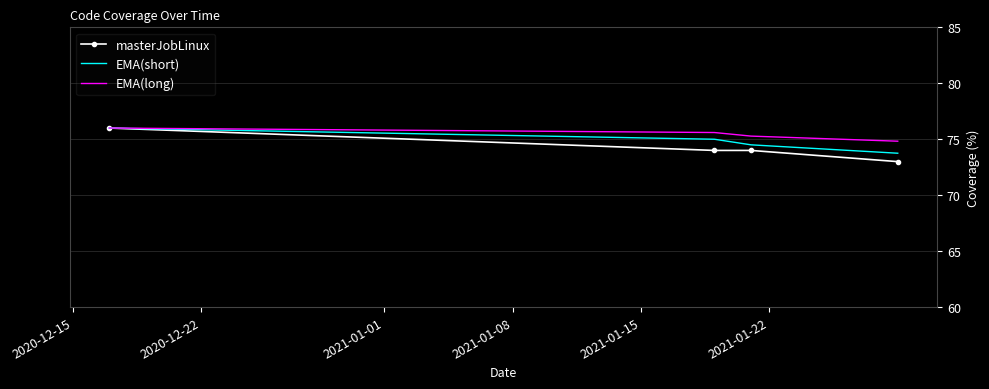

Which series has the widest spread of values?

masterJobLinux